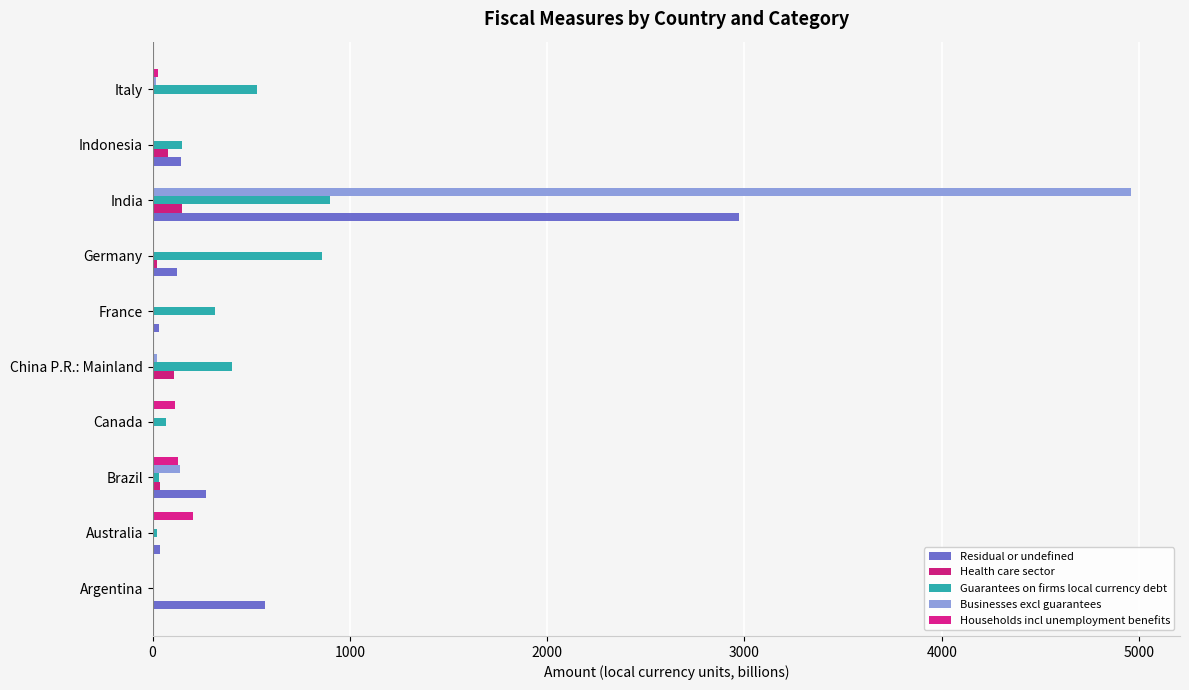

How many distinct data groups are displayed?

5